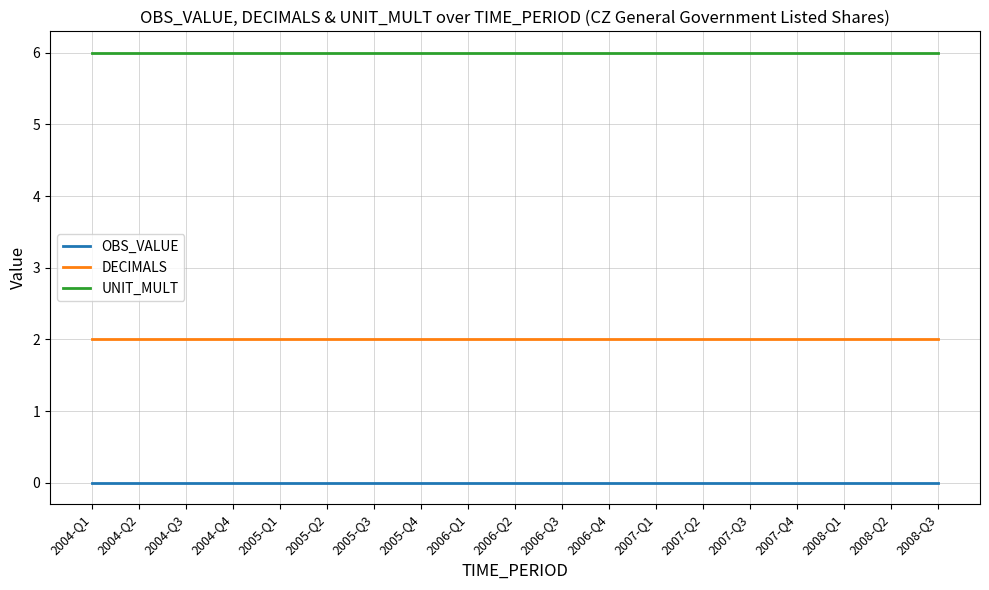

List the series in order of their peak value, highest first.

UNIT_MULT, DECIMALS, OBS_VALUE